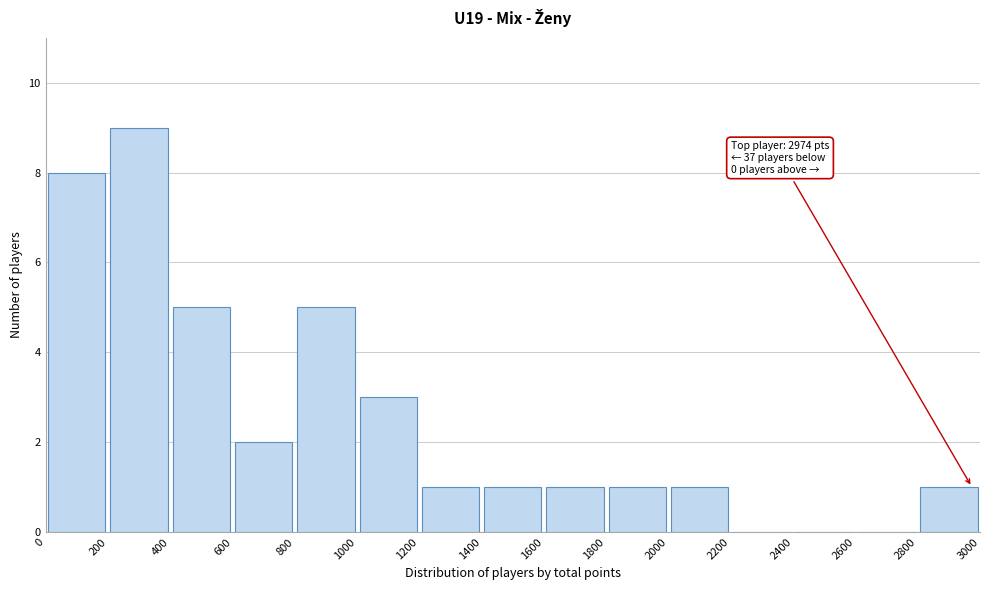

Over which range of the x-axis is the bar tallest?

200 to 400